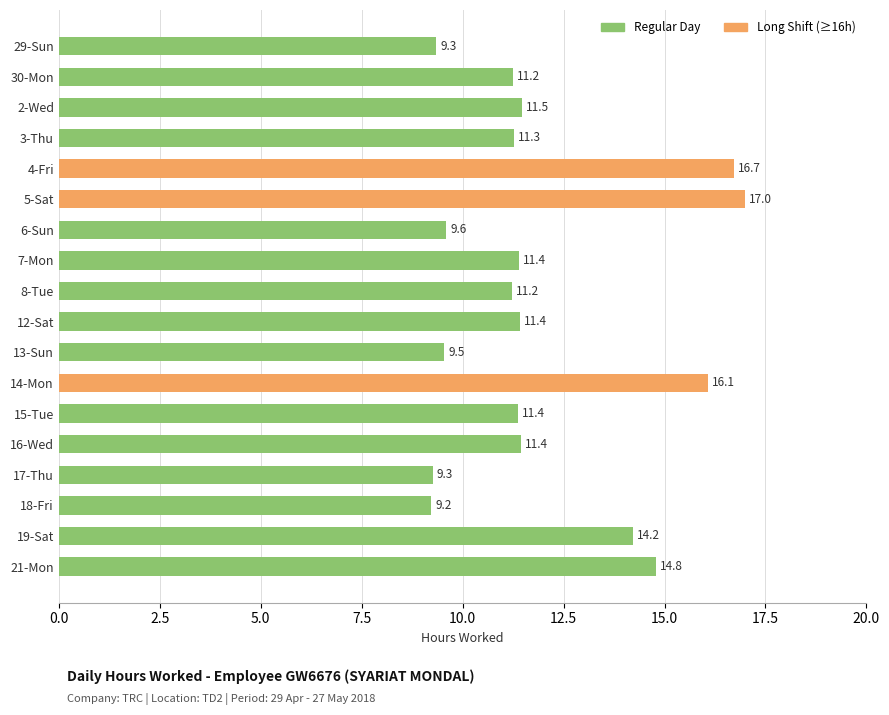

What is the approximate value at 4-Fri?

16.7